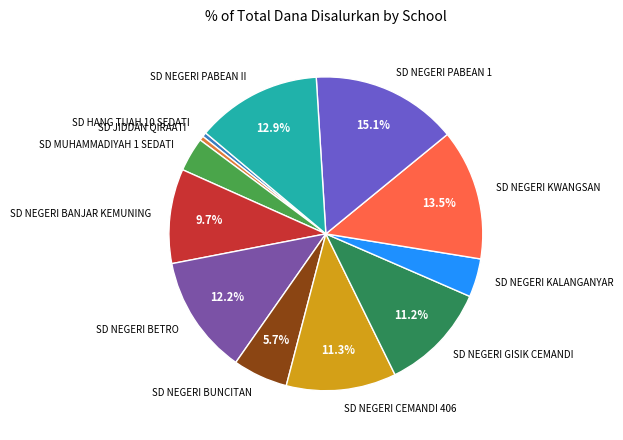

Is the sum of SD HANG TUAH 10 SEDATI and SD NEGERI KALANGANYAR greater than half?

No